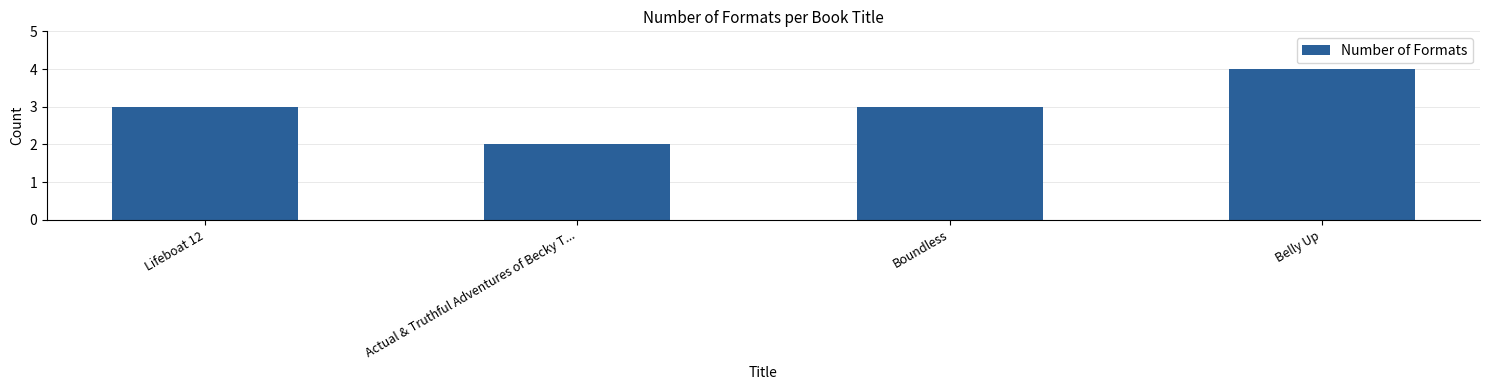

What position from the left is Boundless?

3